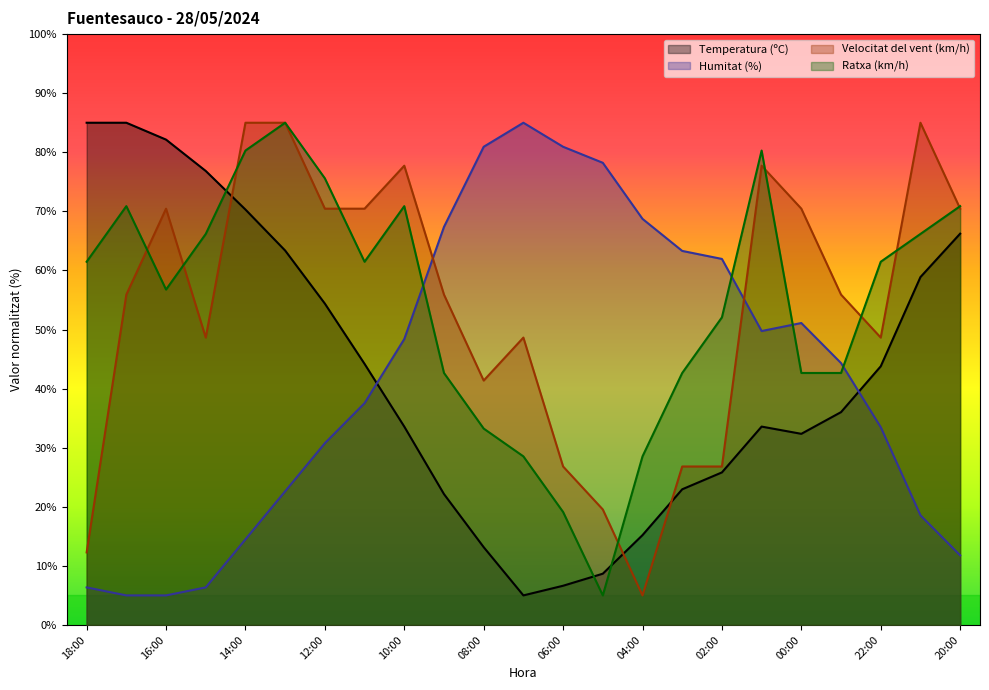

What is the value of the Ratxa (km/h) point at the 7th from the left?

75.6